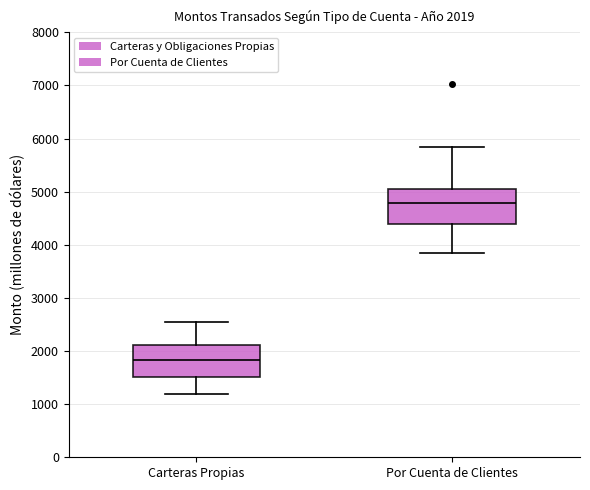

Which box's median line is the lowest?

Carteras Propias